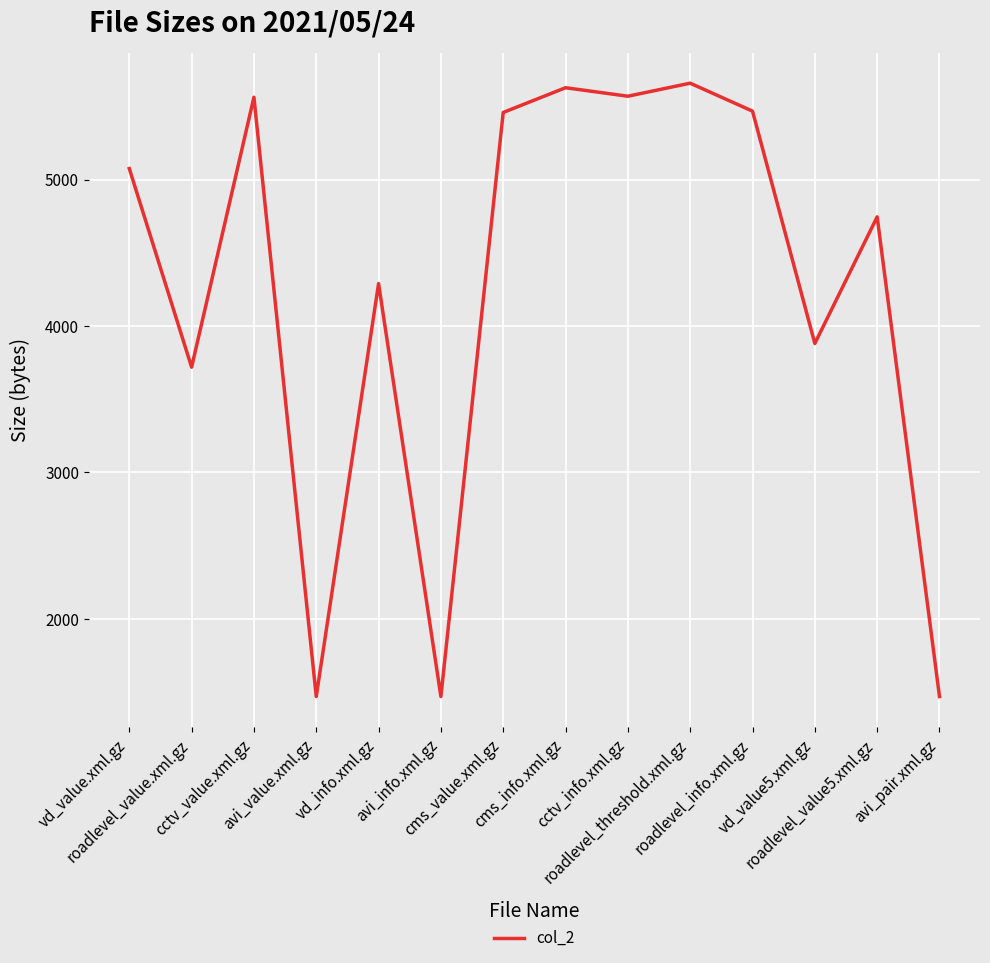

What is the smallest value displayed?

1469